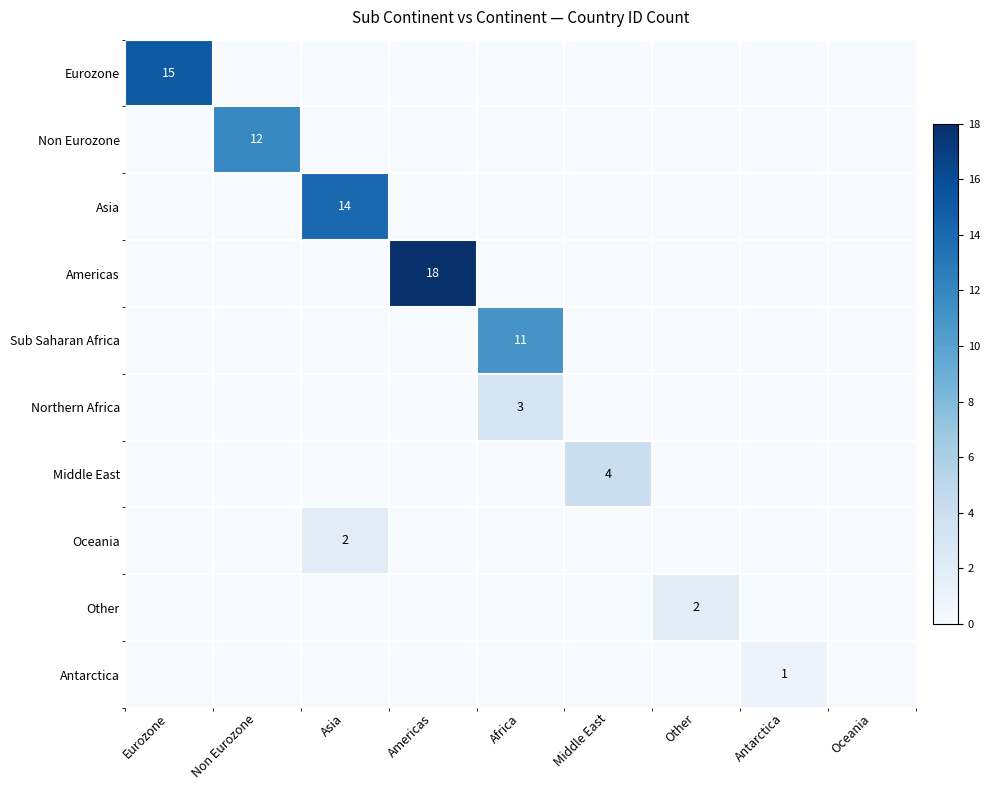

How many positive values does the Sub Saharan Africa series have?

1